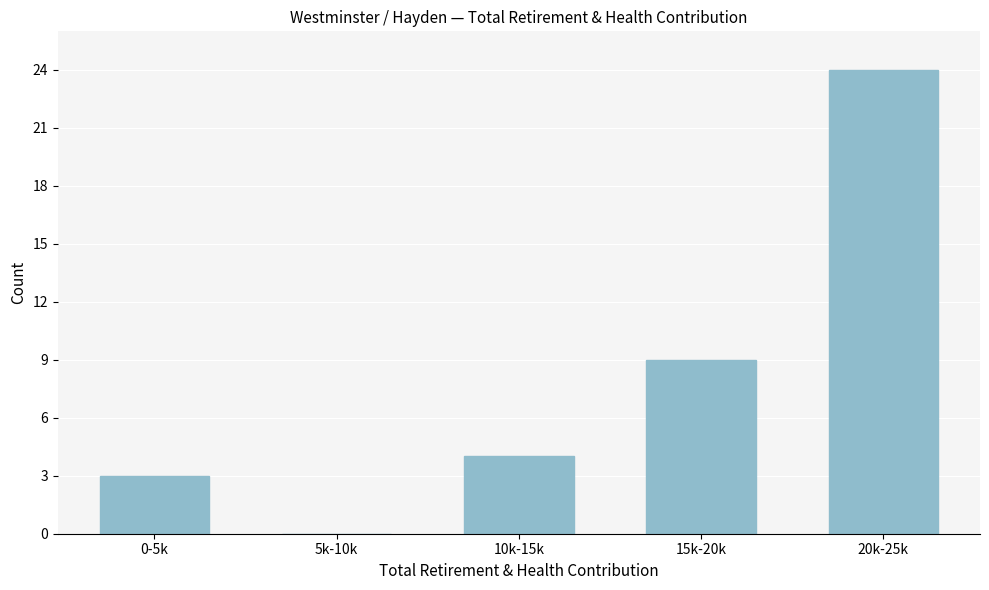

Reading left to right, what are all the values shown in this chart?

0-5k=3	5k-10k=0	10k-15k=4	15k-20k=9	20k-25k=24